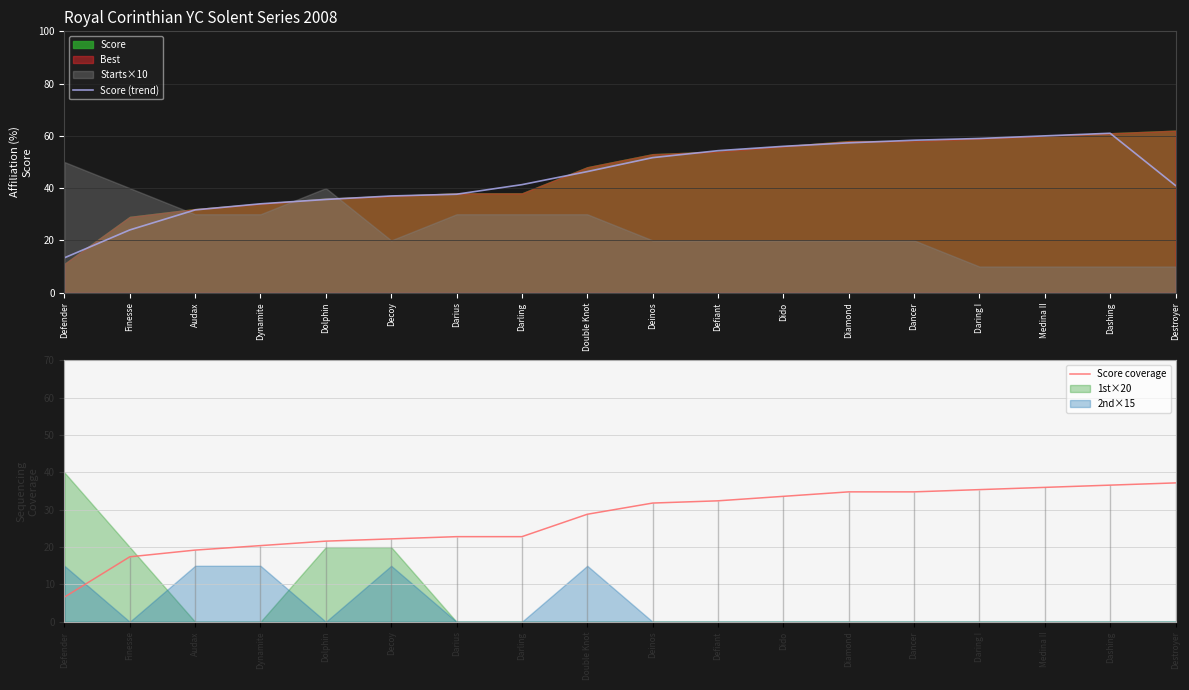

What is the label of the 15th point from the right?

Dynamite